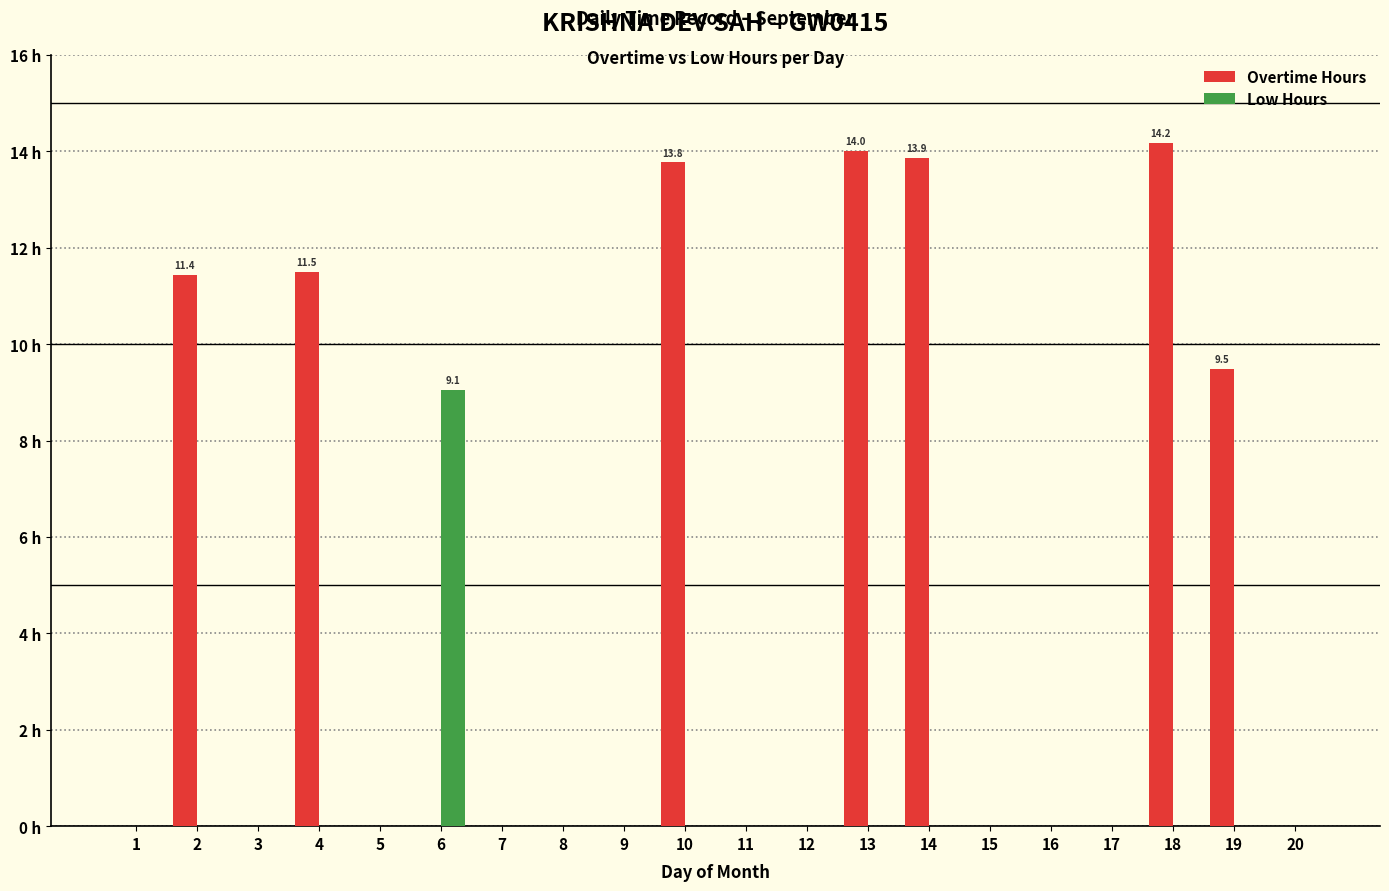

Between 10 and 6, which is larger?

10